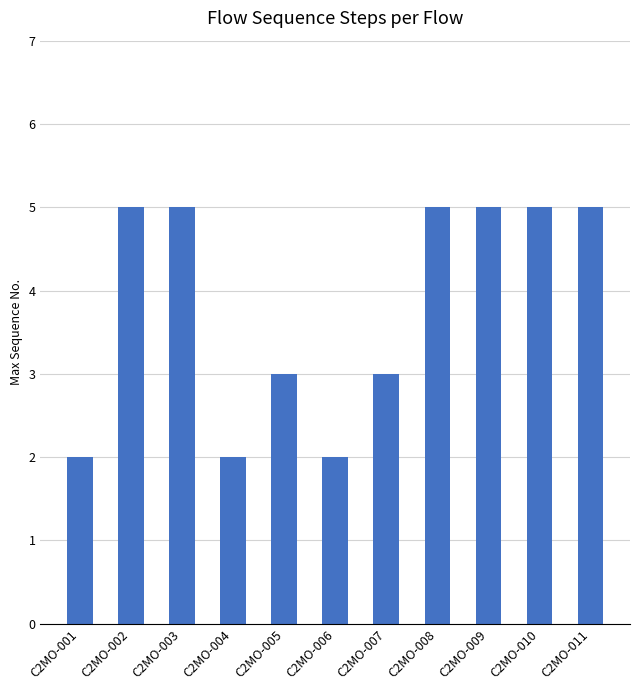

What is the greatest value displayed?

5